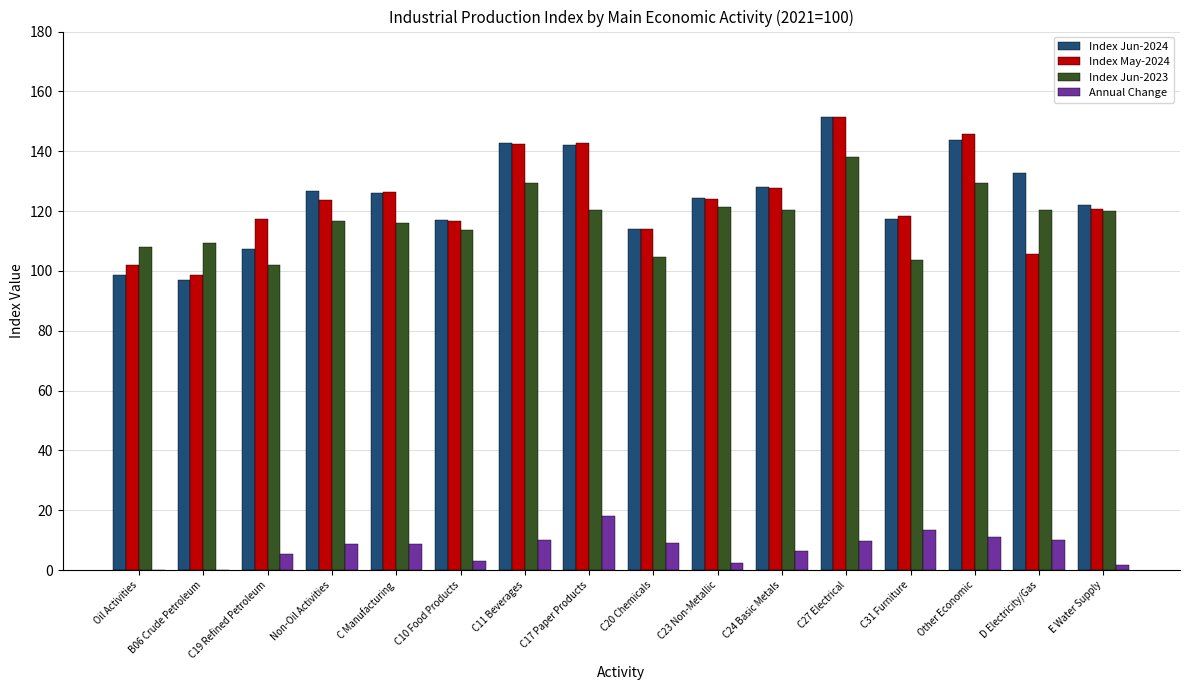

At which category does the chart reach its minimum across all series?

B06 Crude Petroleum